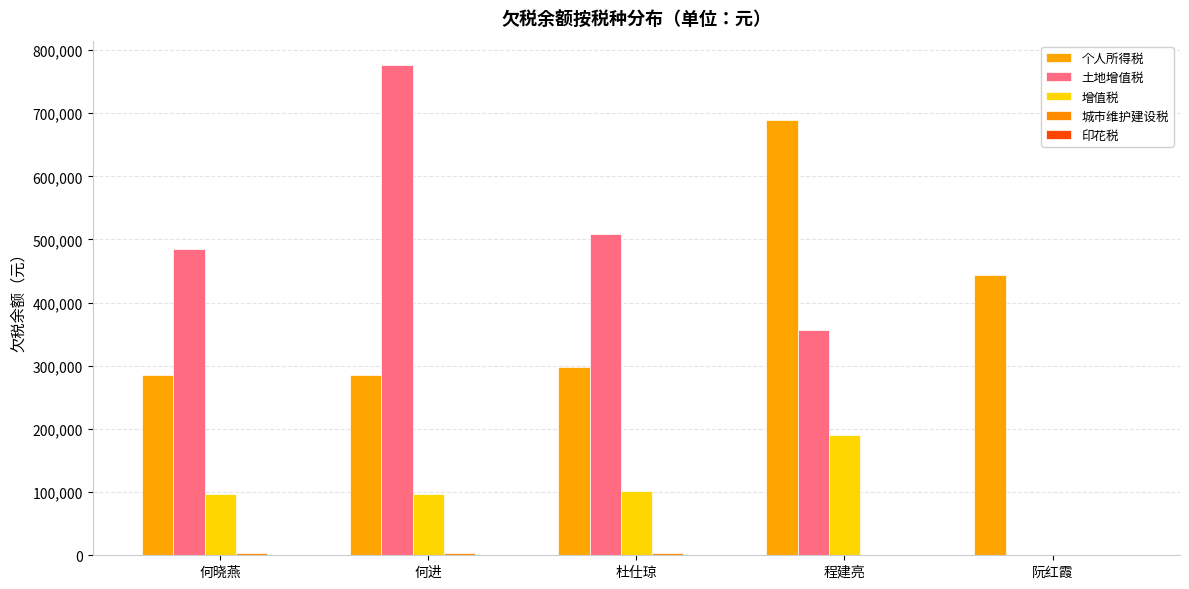

Which category has the highest value in the 增值税 series?

程建亮